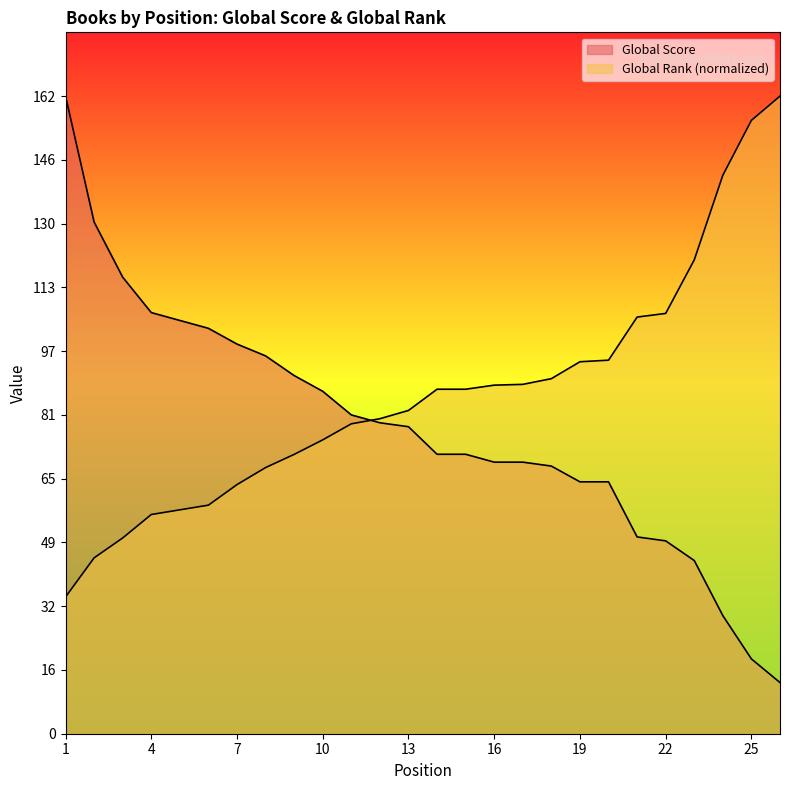

How many lines are shown in the chart?

2